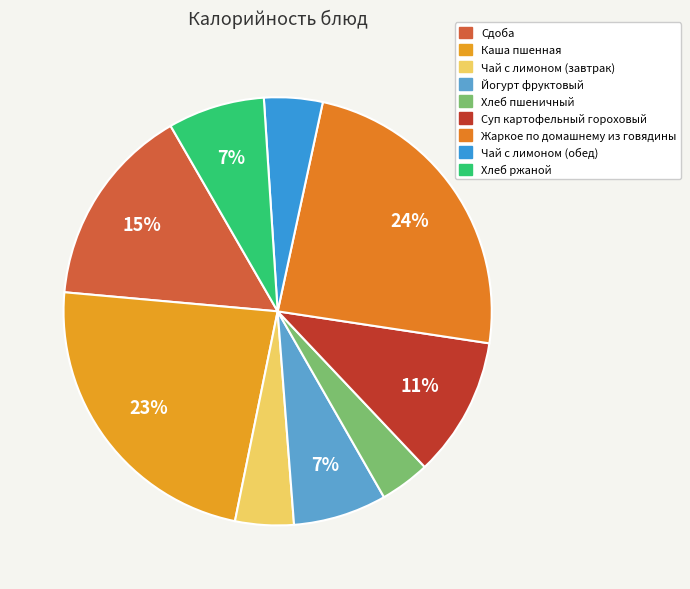

How many segments does this pie chart have?

9